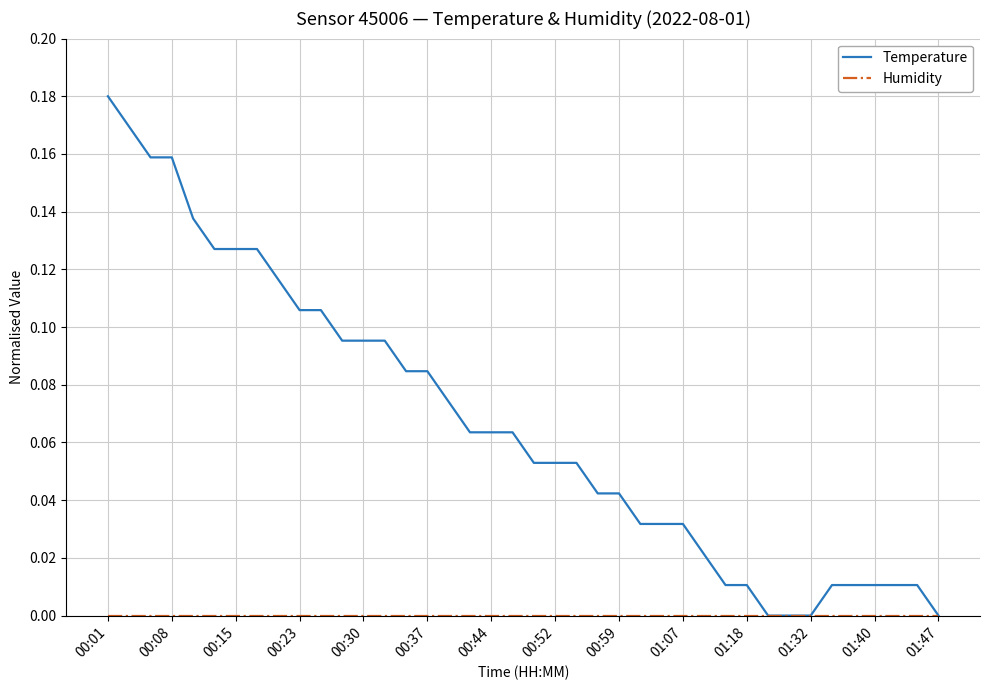

Which series has the widest spread of values?

Temperature